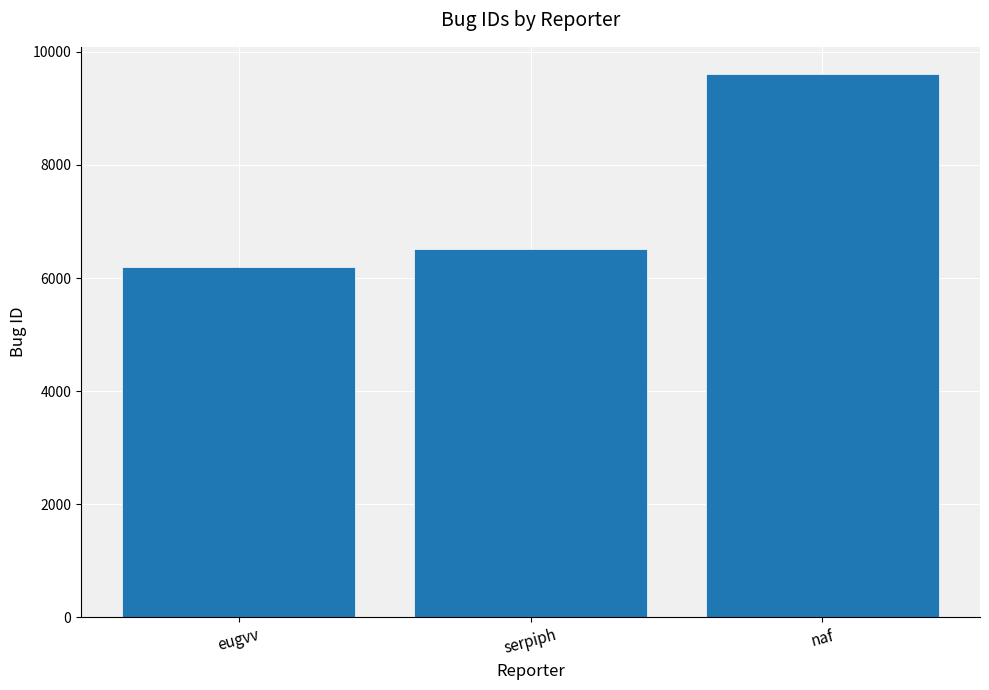

True or false: the data shows 10323 at serpiph.

False